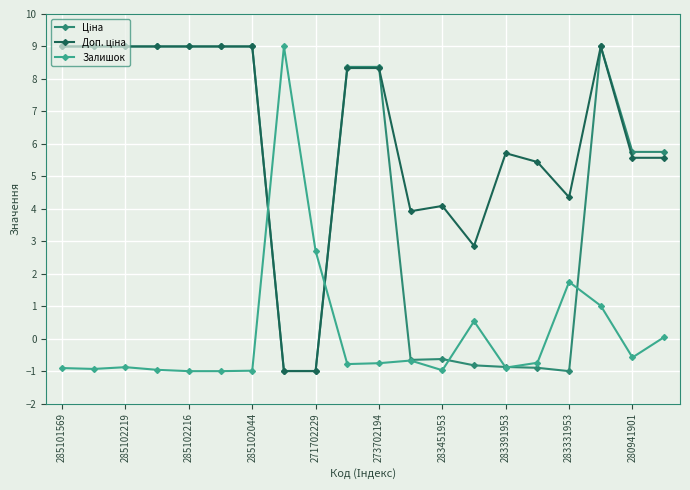

What is the maximum value shown in the chart?

9.0